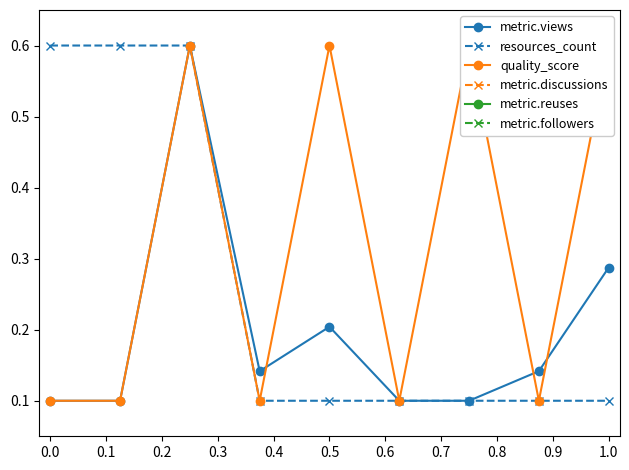

In metric.views, how many points are higher than both neighbors (excluding endpoints)?

2